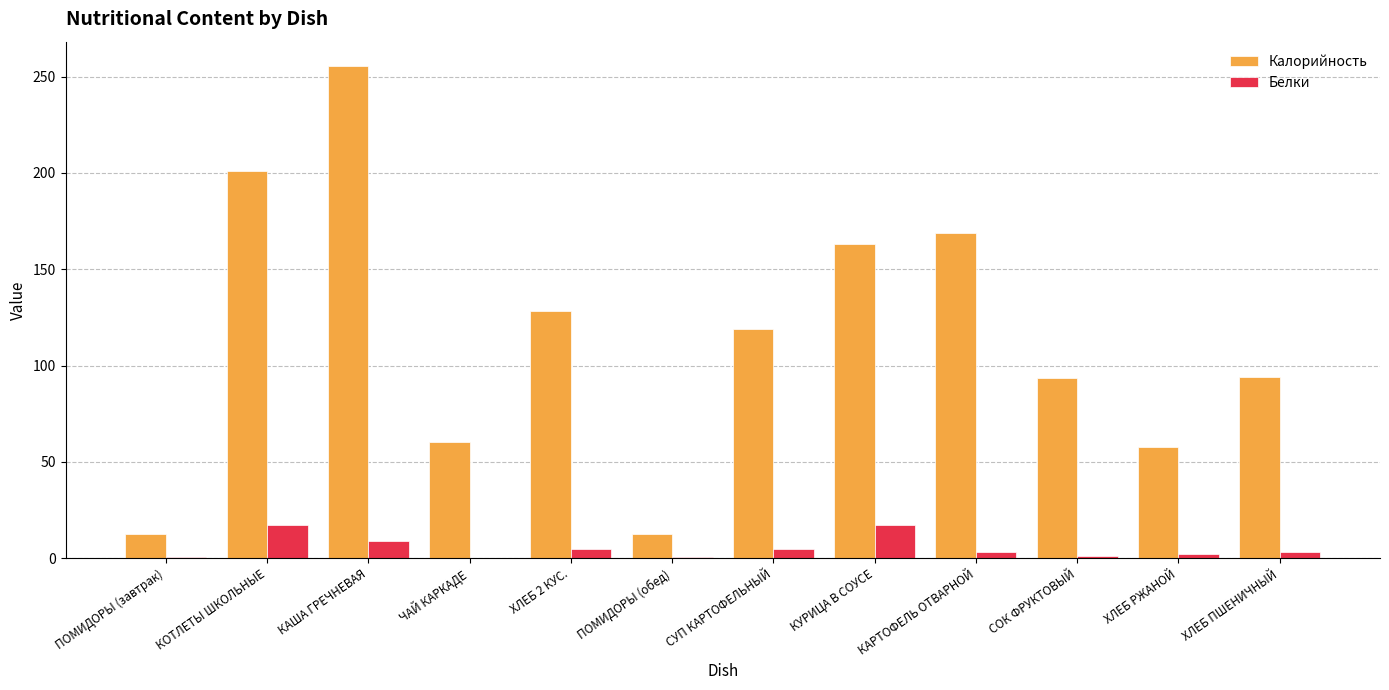

At which label does Калорийность reach its peak?

КАША ГРЕЧНЕВАЯ